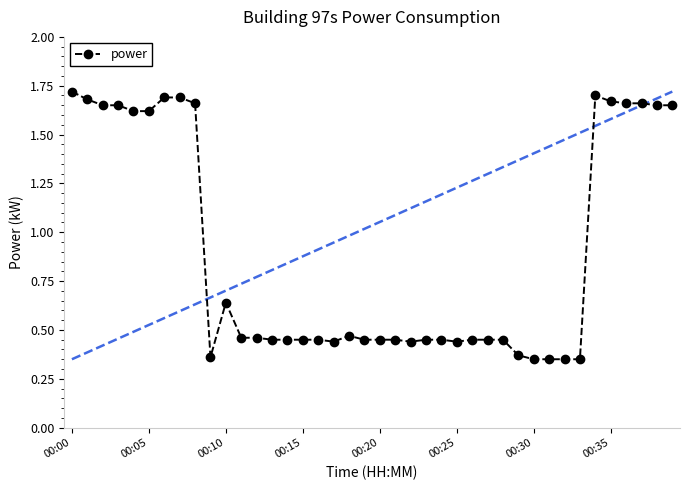

At which label is power closest to 1?

00:10